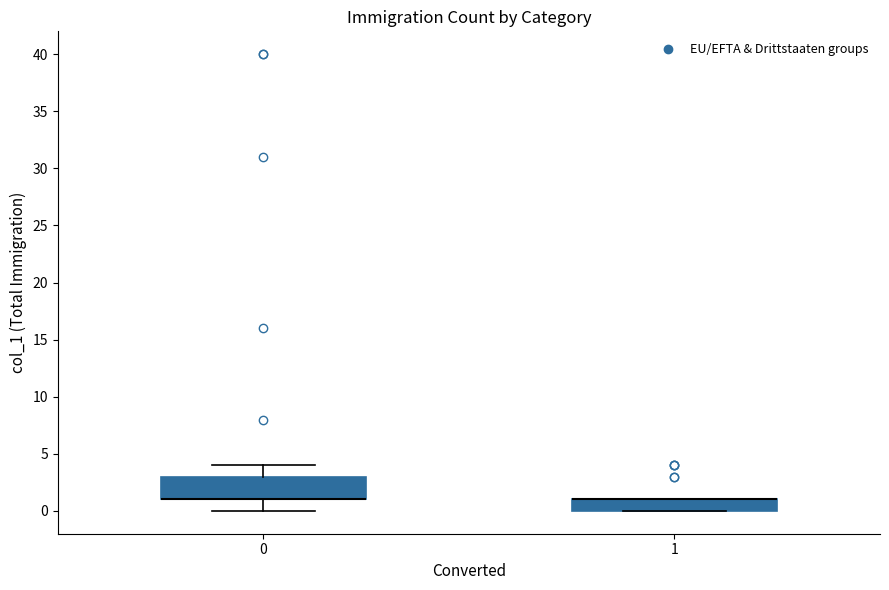

Reading left to right, read every box against the y-axis: the position of its median line, the range the box covers, and the ends of its whiskers. The values are not printed on the chart, so give them approximately, as read against the axis.

0: median 1 (drawn on the box's lower edge), box 1 to 3, whiskers 0 to 4
1: median 1 (drawn on the box's upper edge), box 0 to 1, whiskers 0 to 1